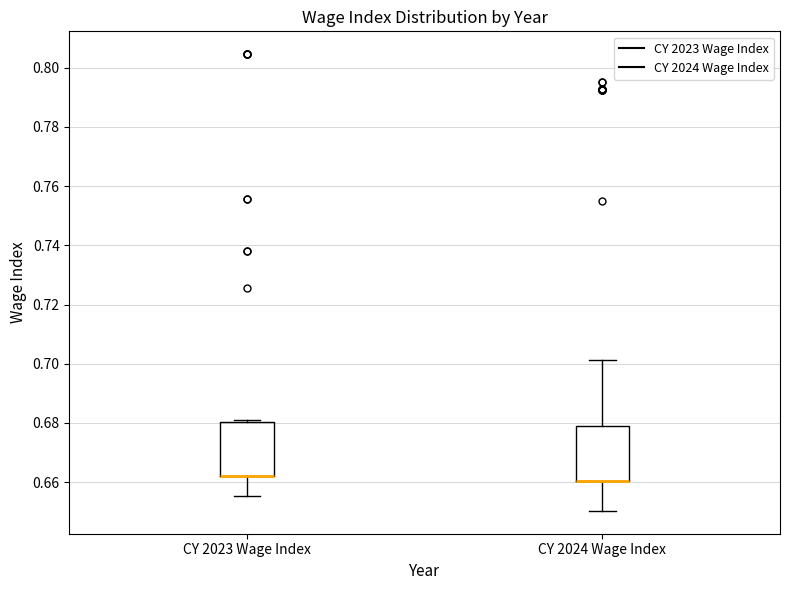

Reading left to right, transcribe this box plot: for each box, give where its median line is, the range the box spans, and where its two whiskers end, as read against the y-axis. The values are not printed on the chart, so give them approximately, as read against the axis.

CY 2023 Wage Index: median 0.662 (drawn on the box's lower edge), box 0.662 to 0.680, whiskers 0.656 to 0.682
CY 2024 Wage Index: median 0.660 (drawn on the box's lower edge), box 0.660 to 0.680, whiskers 0.650 to 0.702